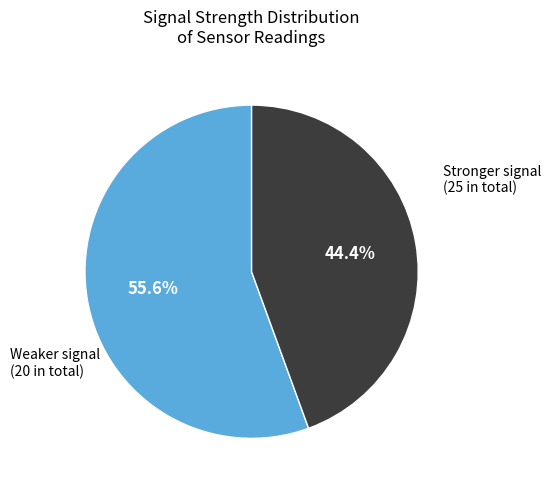

How many slices are in this pie chart?

2